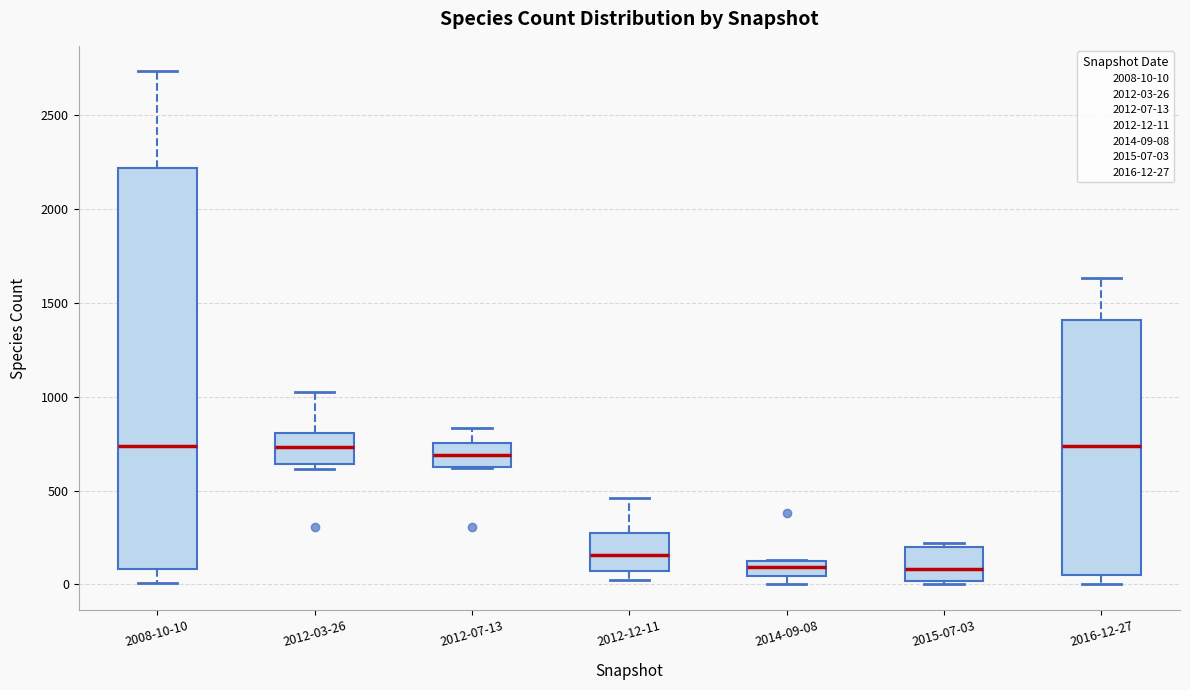

Which box is the tallest, from its lower edge to its upper edge?

2008-10-10